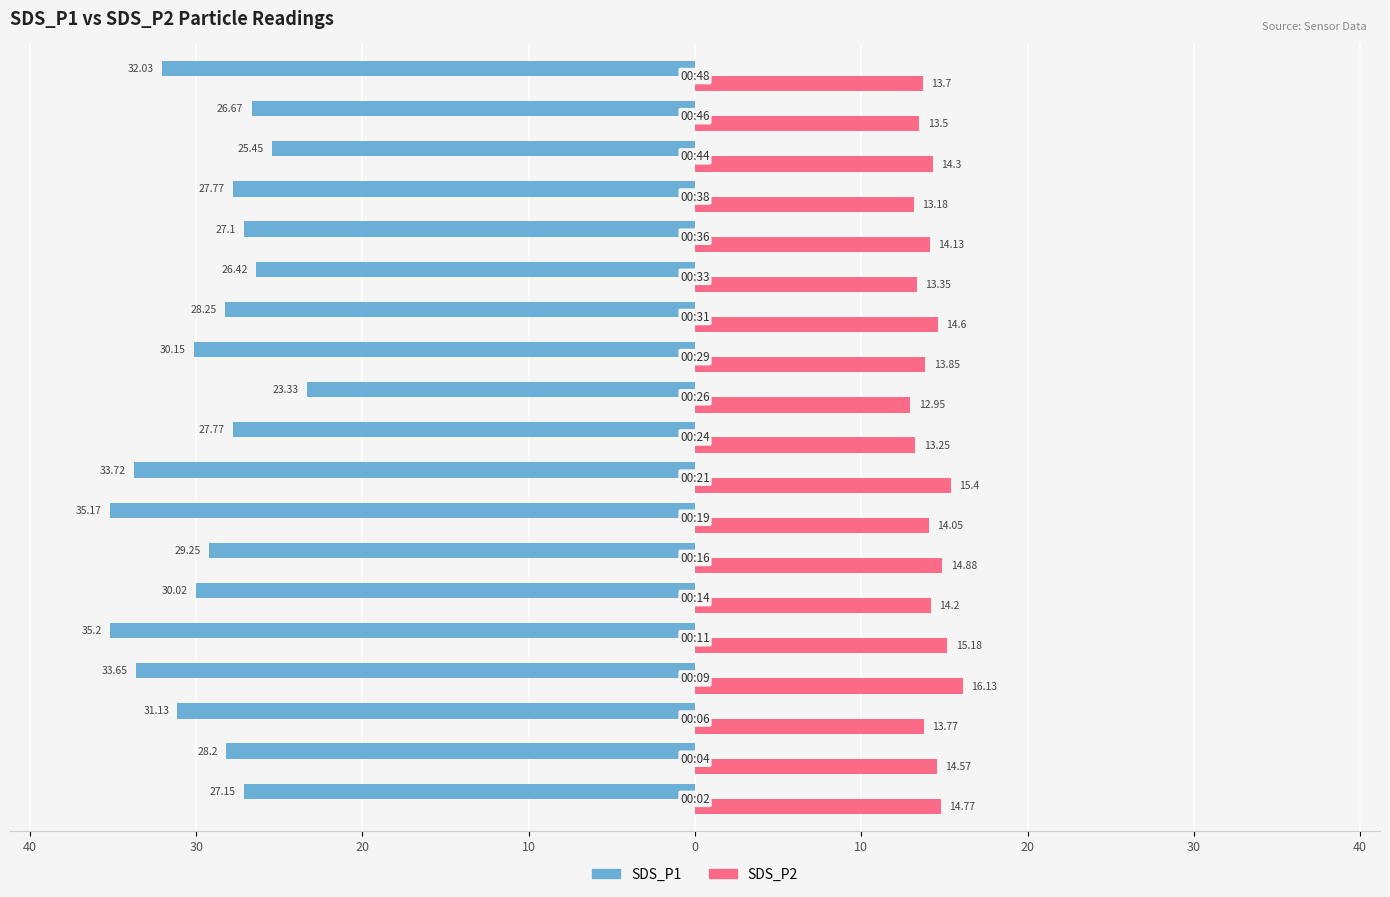

What are all the series names shown in the legend?

SDS_P1, SDS_P2